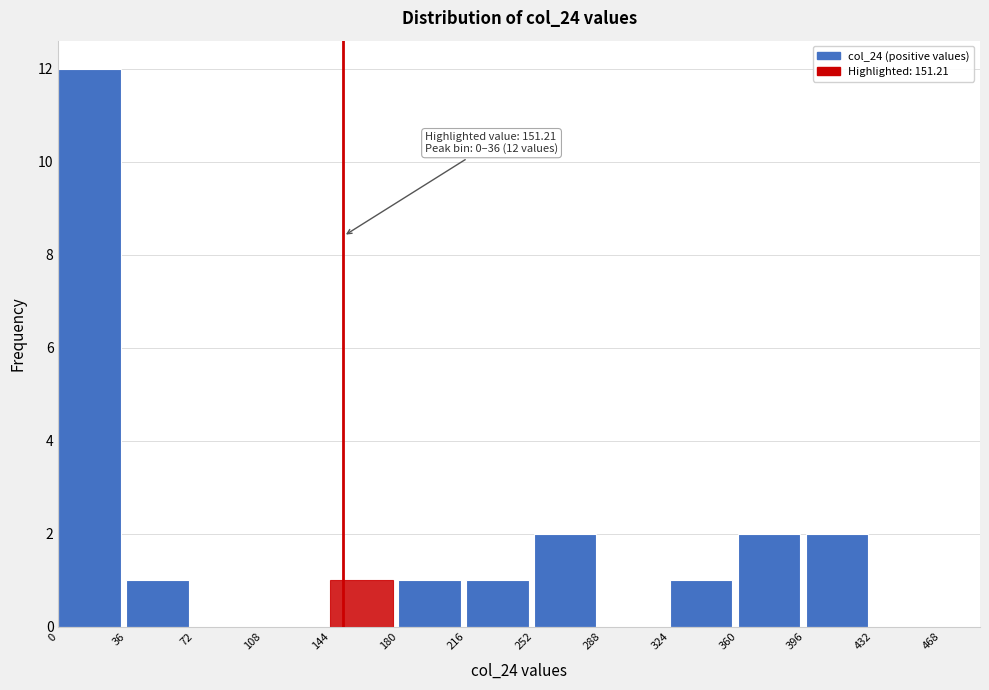

Over which range of the x-axis is the bar tallest?

0 to 36